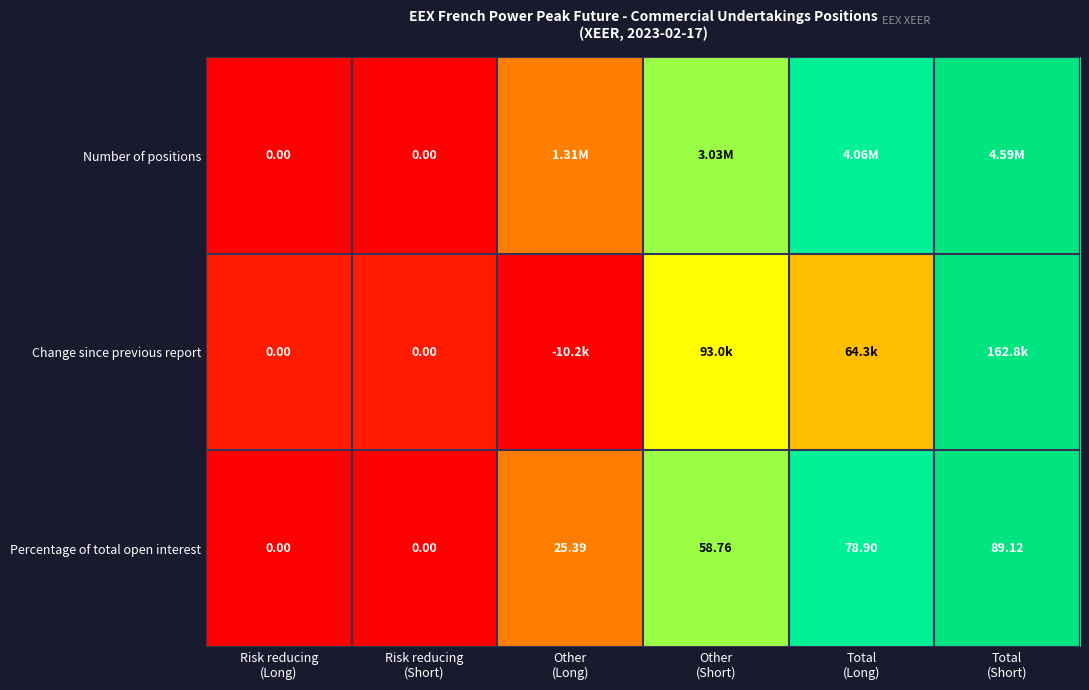

How many data points in Percentage of total open interest are less than 58?

3